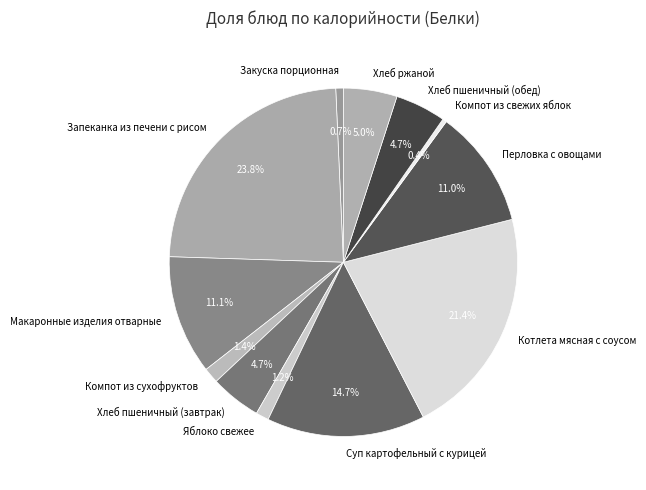

True or false: Яблоко свежее accounts for 1% of the total.

True